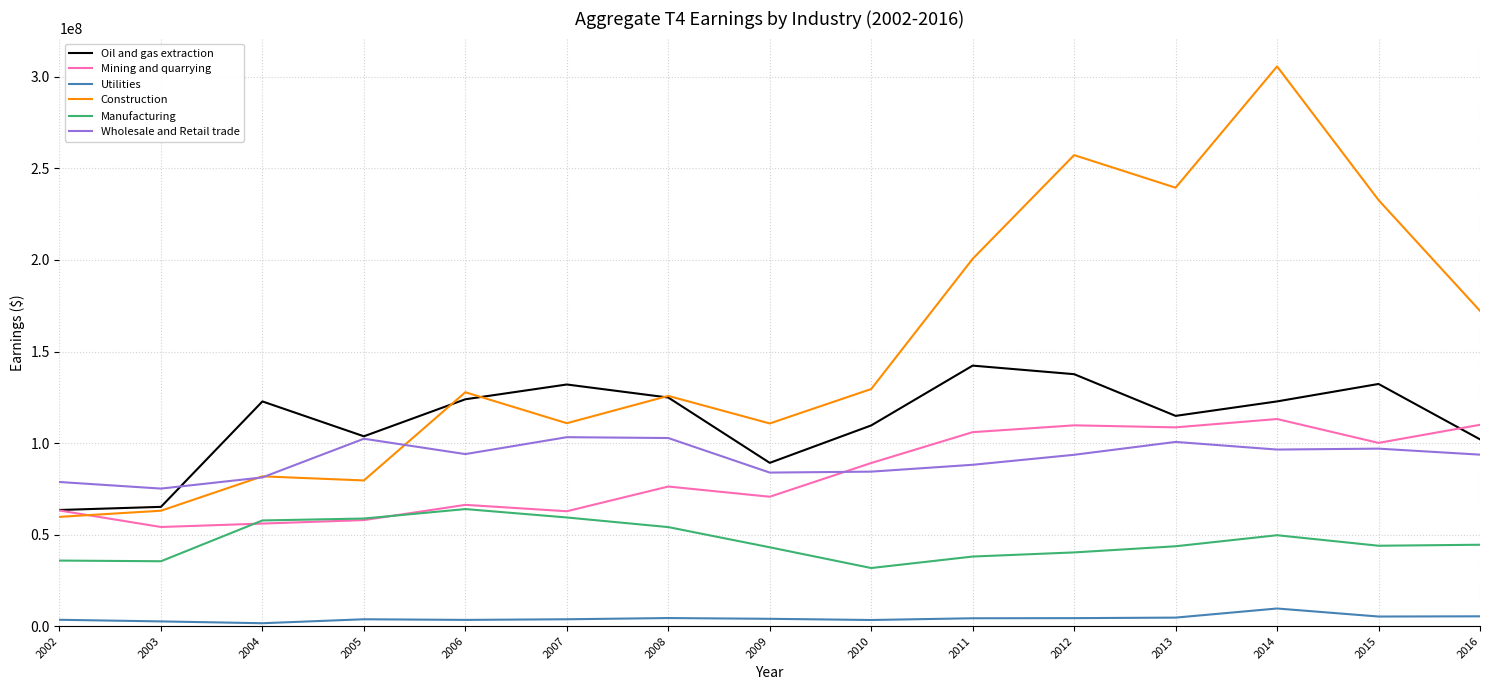

How many lines are shown in the chart?

6